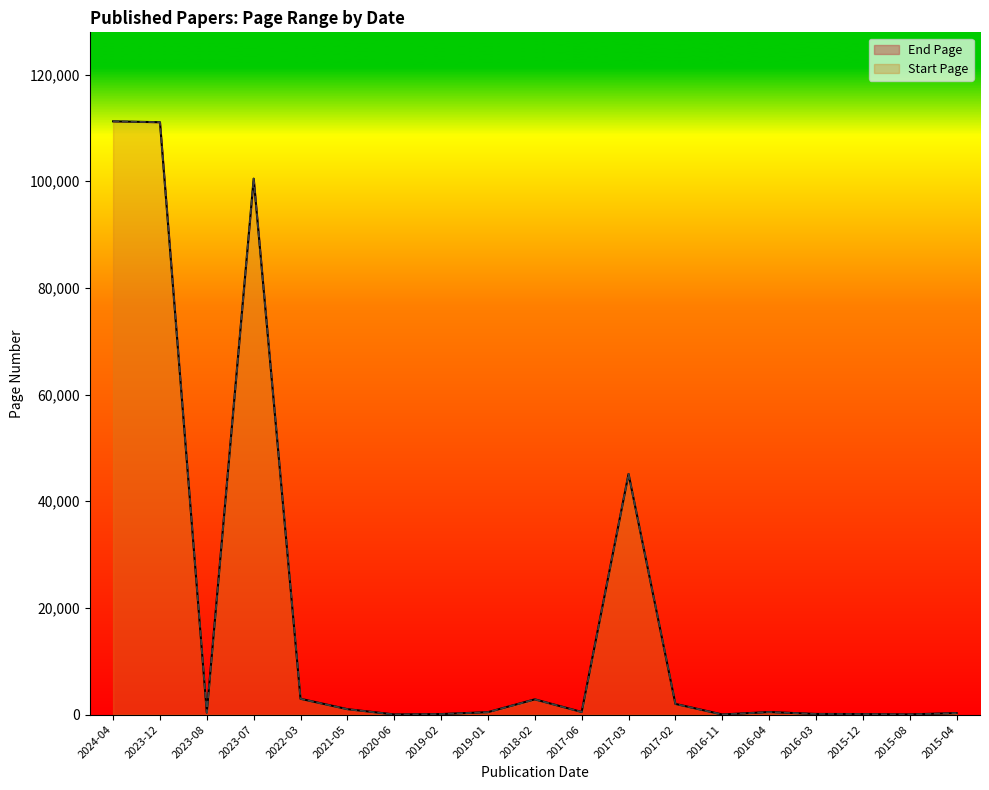

What is the value of the Start Page point at the 13th from the left?

1991